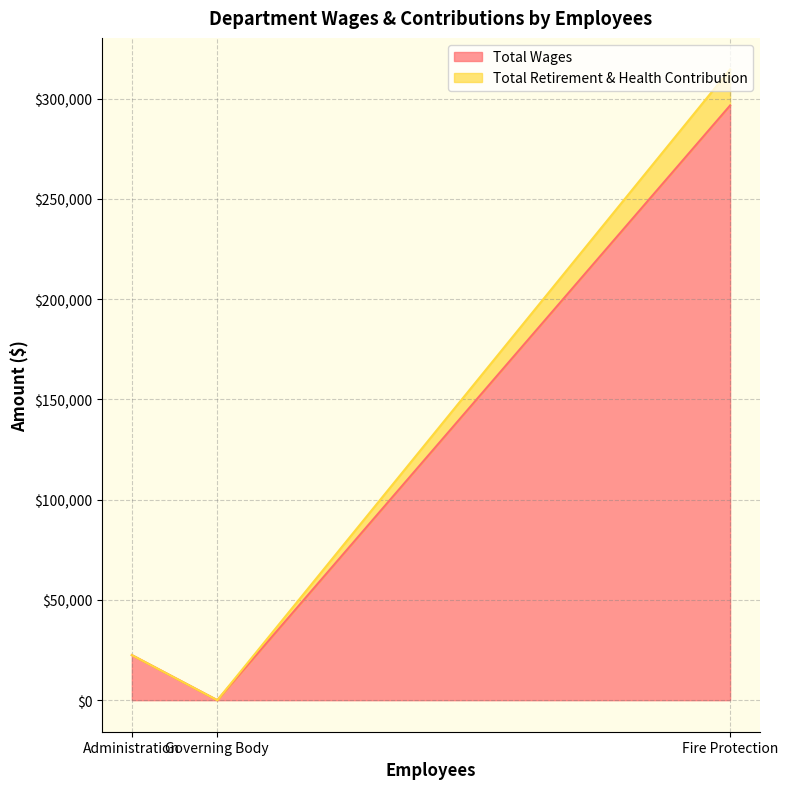

At which label is Total Wages closest to 148287?

Administration